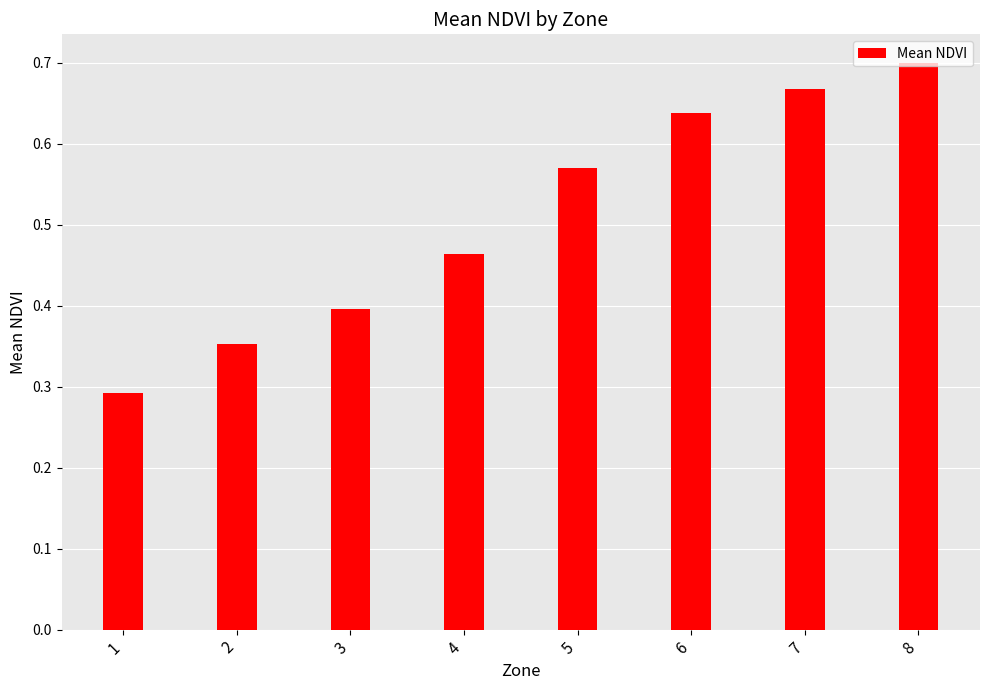

What is the sum of the values at 5 and 8?

1.3